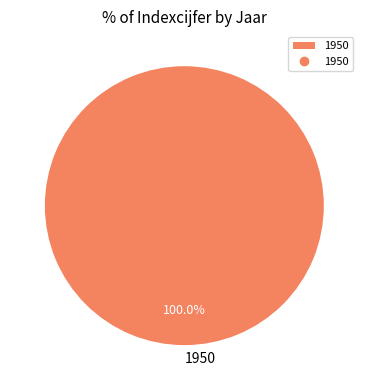

Rank the categories by value from highest to lowest.

1950